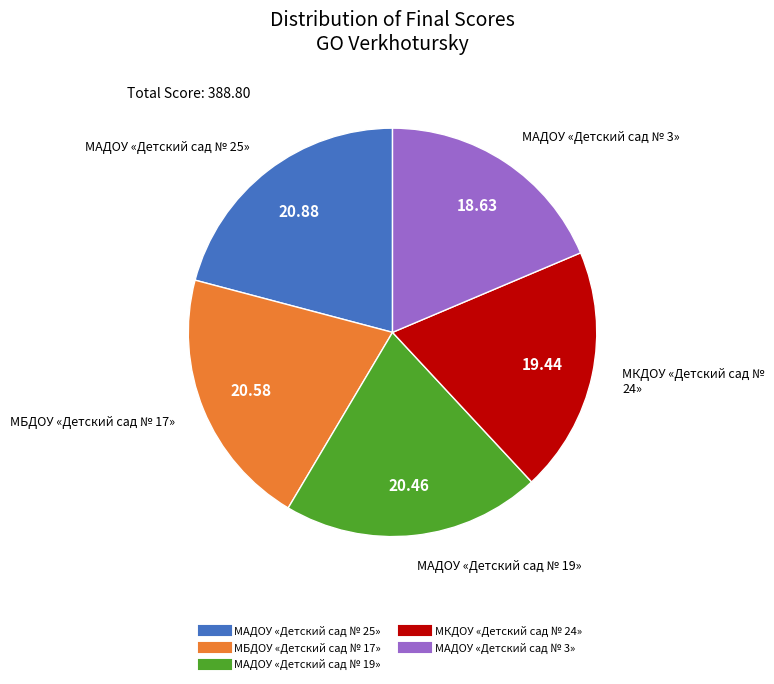

Does МБДОУ «Детский сад № 17» account for over 50% of the chart?

No